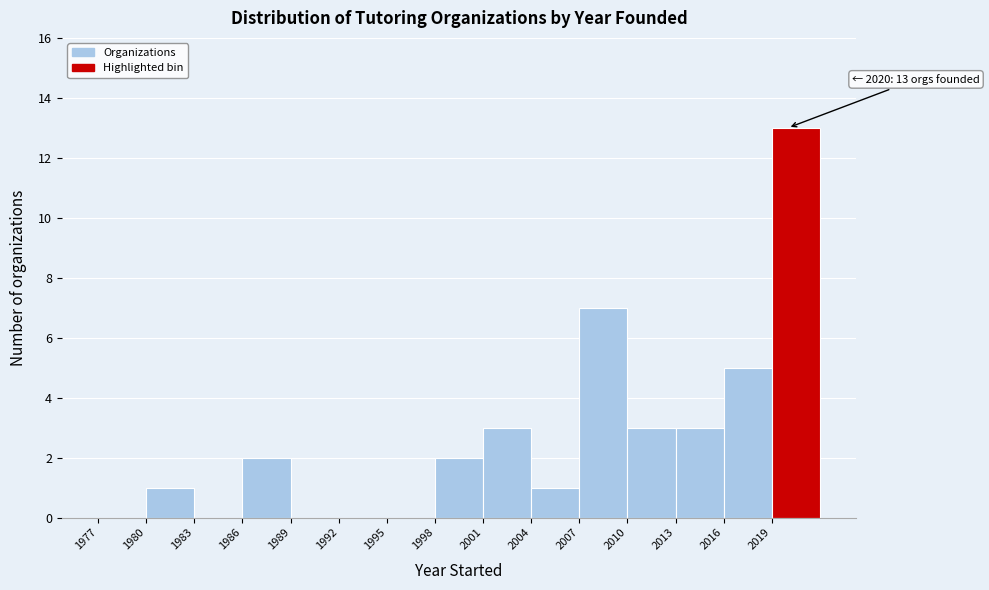

Over which range of the x-axis is the bar tallest?

2019 to 2022